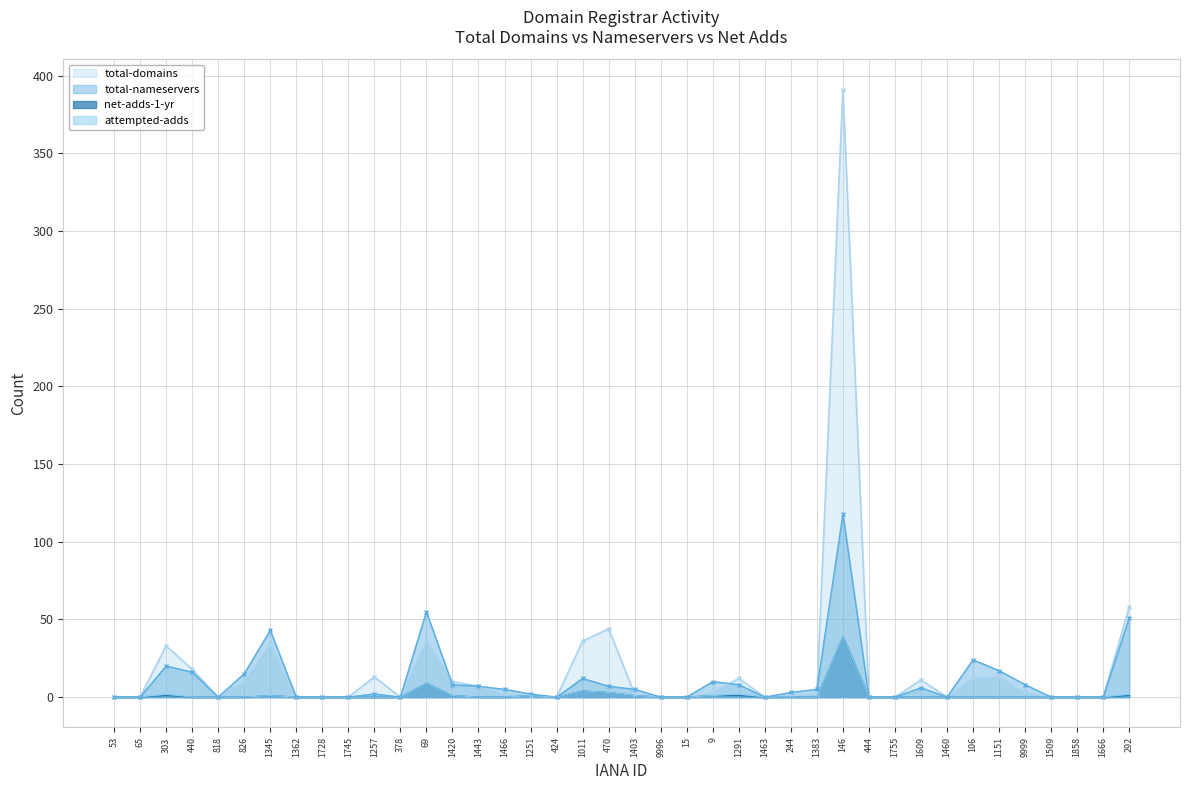

Reading right to left, list all the values displayed in this chart.

total-domains: 292=58	1666=0	1858=0	1509=0	9999=3	1151=13	106=12	1460=0	1609=11	1755=0	444=0	146=391	1383=2	244=1	1463=0	1291=12	9=3	15=0	9996=0	1403=2	470=44	1011=36	424=0	1251=1	1466=2	1443=7	1420=10	69=36	378=0	1257=13	1745=0	1728=0	1362=0	1345=34	826=10	818=0	440=18	303=33	65=0	53=0
total-nameservers: 292=51	1666=0	1858=0	1509=0	9999=8	1151=17	106=24	1460=0	1609=6	1755=0	444=0	146=118	1383=5	244=3	1463=0	1291=8	9=10	15=0	9996=0	1403=5	470=7	1011=12	424=0	1251=2	1466=5	1443=7	1420=8	69=55	378=0	1257=2	1745=0	1728=0	1362=0	1345=43	826=15	818=0	440=16	303=20	65=0	53=0
net-adds-1-yr: 292=1	1666=0	1858=0	1509=0	9999=0	1151=0	106=0	1460=0	1609=0	1755=0	444=0	146=39	1383=0	244=0	1463=0	1291=1	9=1	15=0	9996=0	1403=1	470=3	1011=4	424=0	1251=1	1466=0	1443=0	1420=1	69=9	378=0	1257=0	1745=0	1728=0	1362=0	1345=1	826=0	818=0	440=0	303=1	65=0	53=0
attempted-adds: 292=2	1666=0	1858=0	1509=0	9999=0	1151=0	106=0	1460=0	1609=0	1755=0	444=0	146=39	1383=0	244=0	1463=0	1291=2	9=1	15=0	9996=0	1403=1	470=3	1011=4	424=0	1251=1	1466=0	1443=0	1420=1	69=9	378=0	1257=0	1745=0	1728=0	1362=0	1345=1	826=0	818=0	440=0	303=2	65=0	53=0